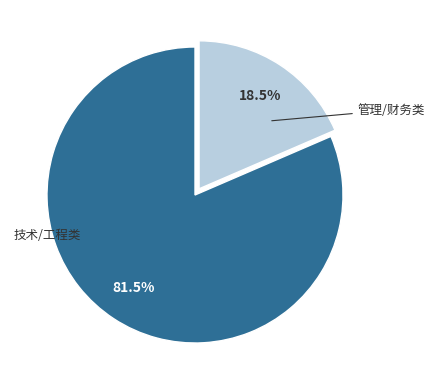

Is there any slice that represents more than half of the pie?

Yes